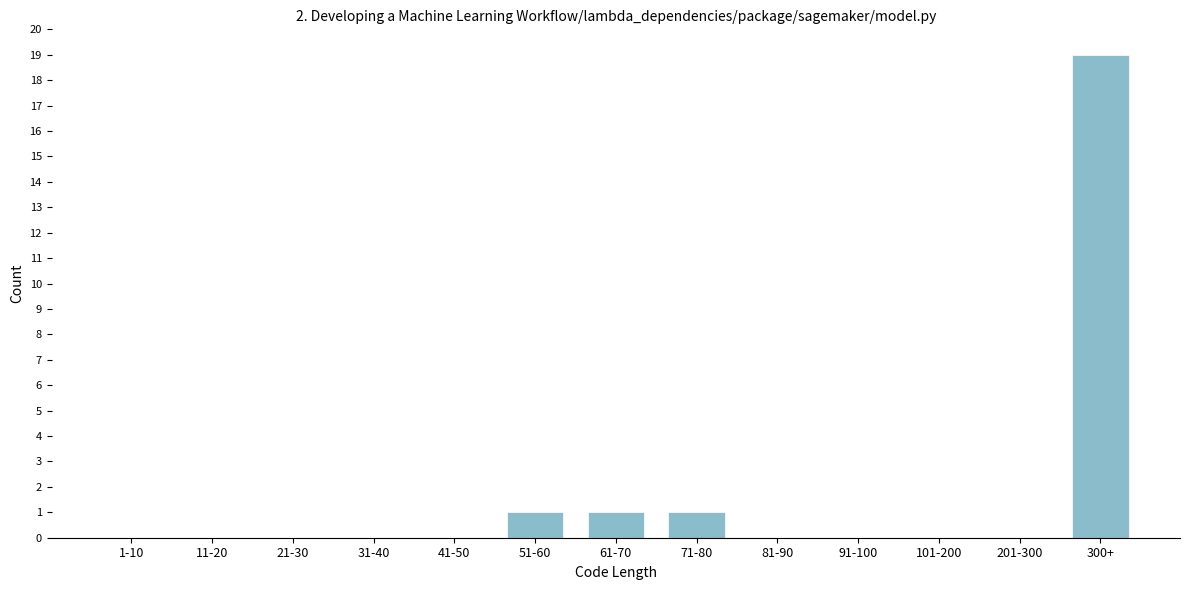

Reading left to right, what are all the values shown in this chart?

1-10=0	11-20=0	21-30=0	31-40=0	41-50=0	51-60=1	61-70=1	71-80=1	81-90=0	91-100=0	101-200=0	201-300=0	300+=19